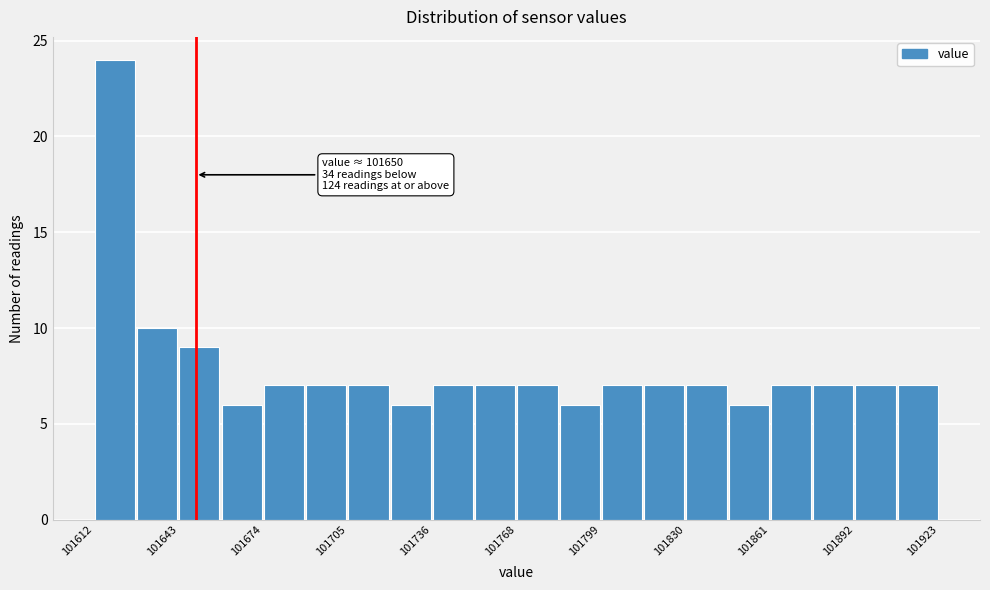

Around what value on the x-axis is the tallest bar? Give the approximate position of its centre, as read against the axis.

101620